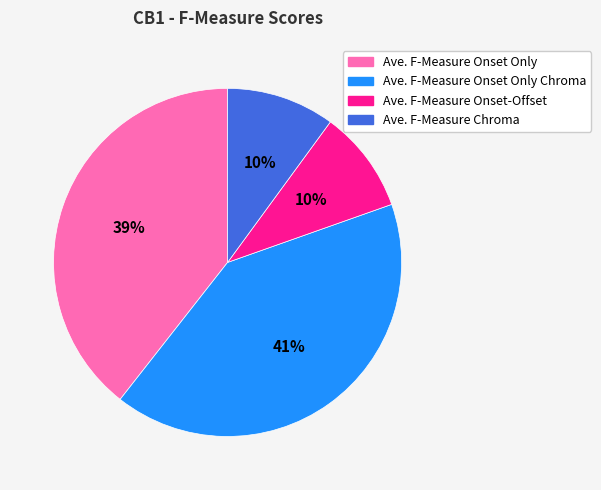

Does any single category account for the majority?

No